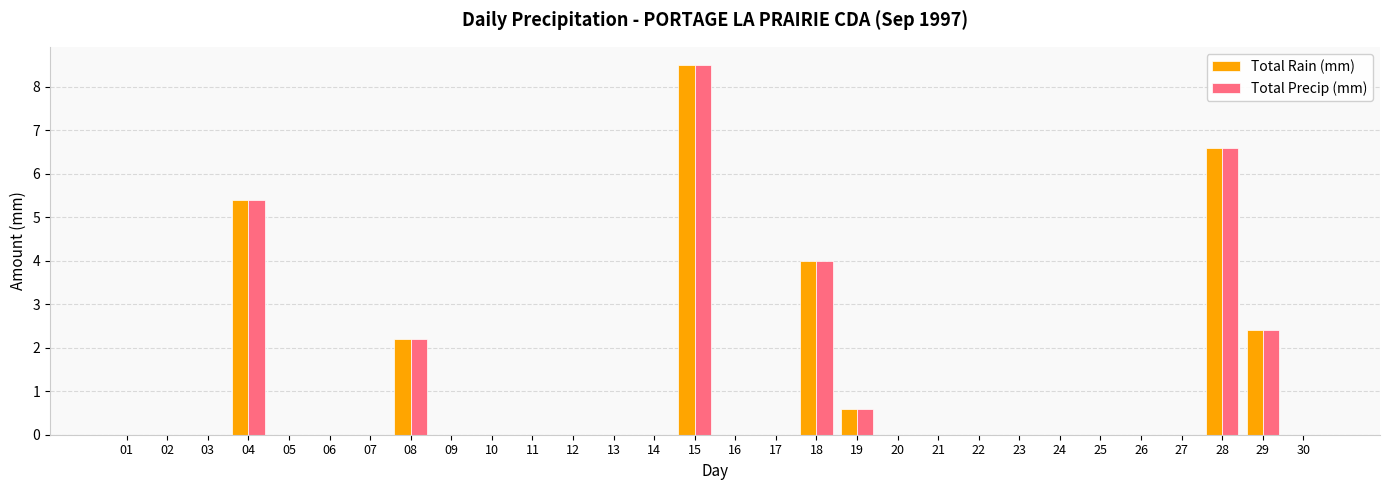

What is the sum of all Total Rain (mm) values?

29.7